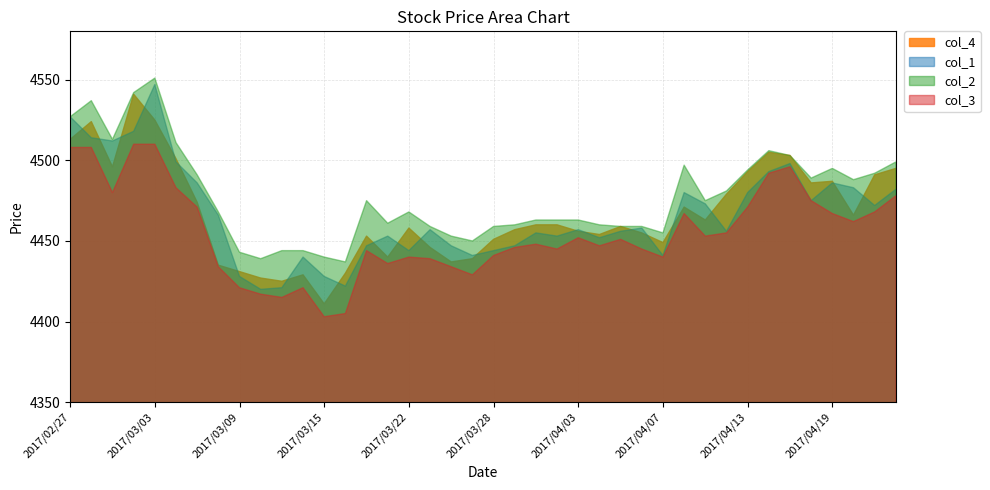

True or false: col_2 has a value of 6201 at 2017/03/09.

False